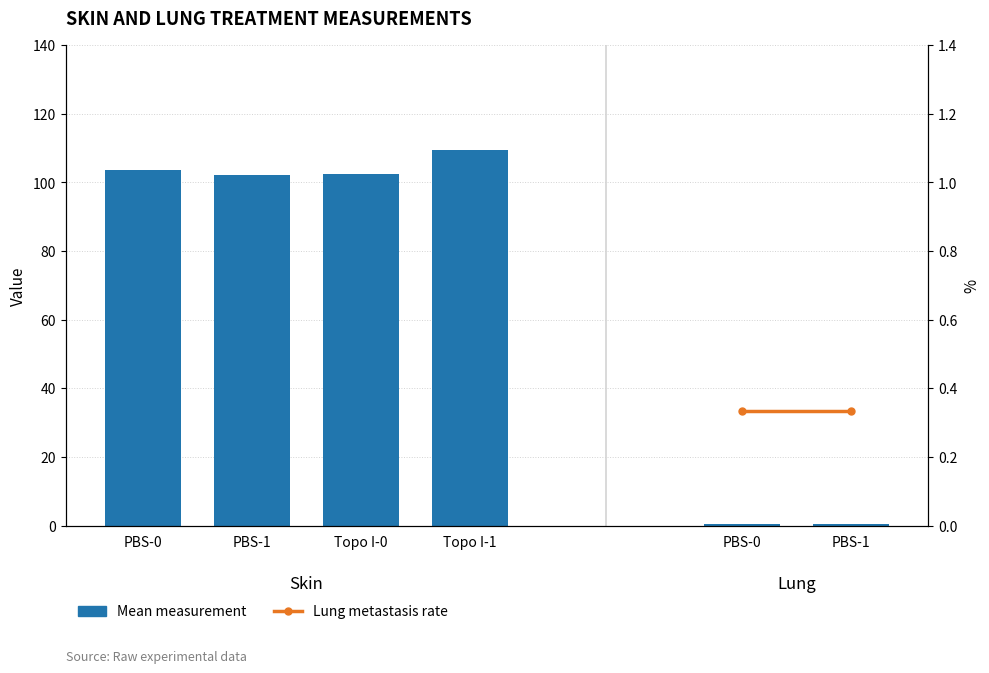

Is it true that Year-on-year change equals 44.1 at Topo I-0?

False